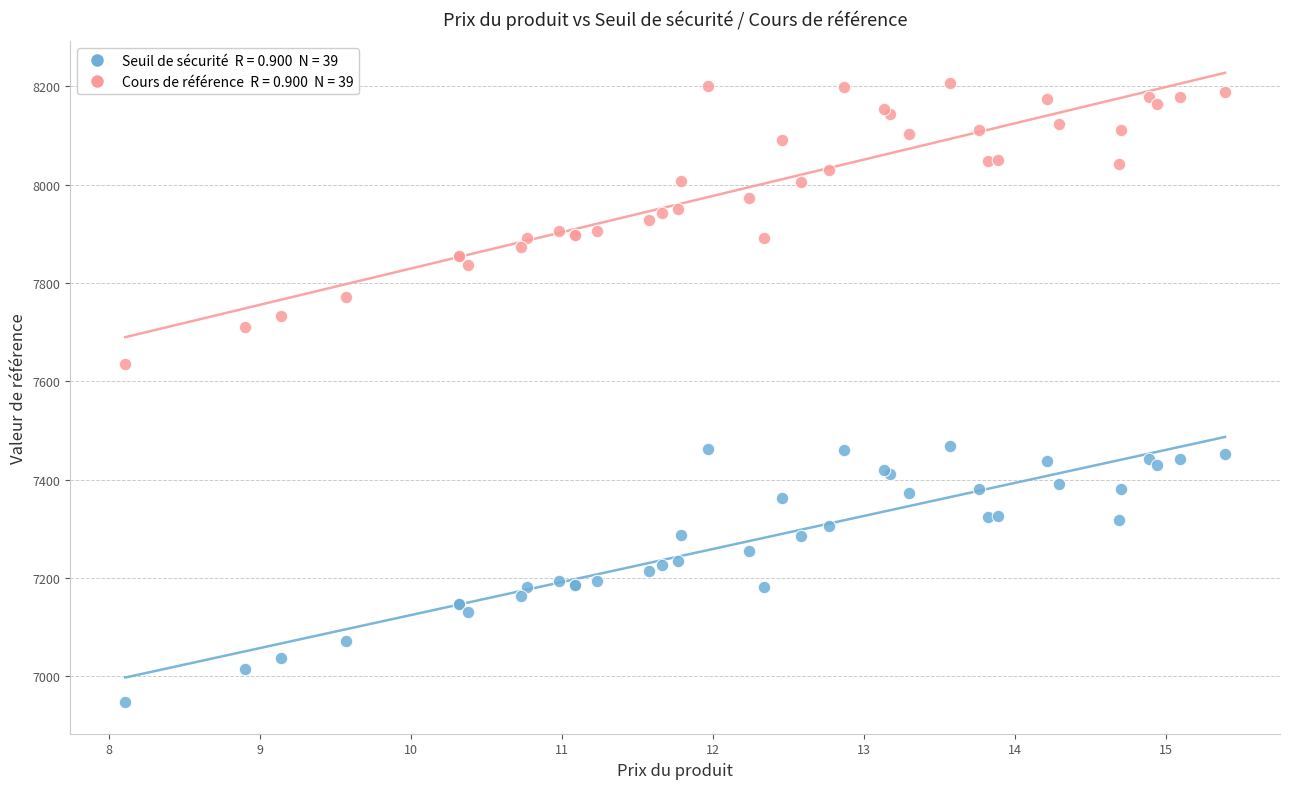

Across all series, what Y value is closest to 7577?

7634.7